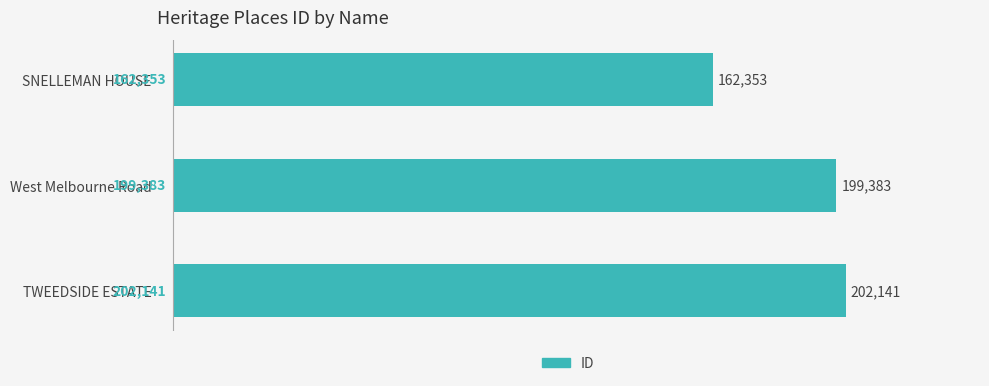

What is the change in value from West Melbourne Road to TWEEDSIDE ESTATE?

+2758